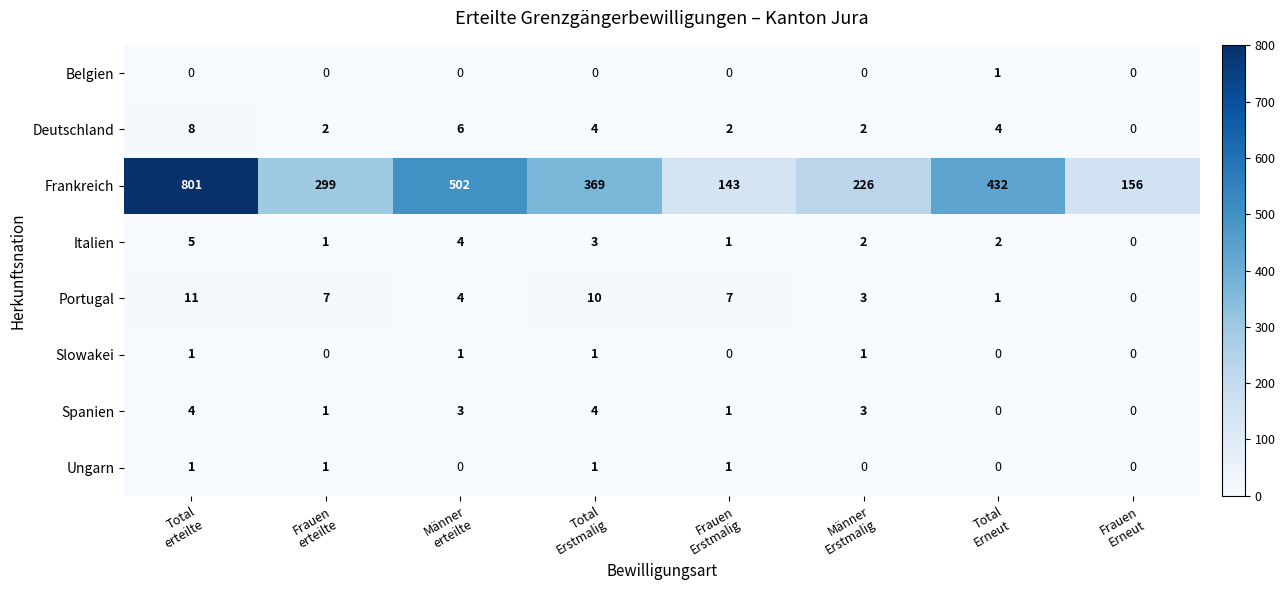

Which series has the widest spread of values?

Frankreich